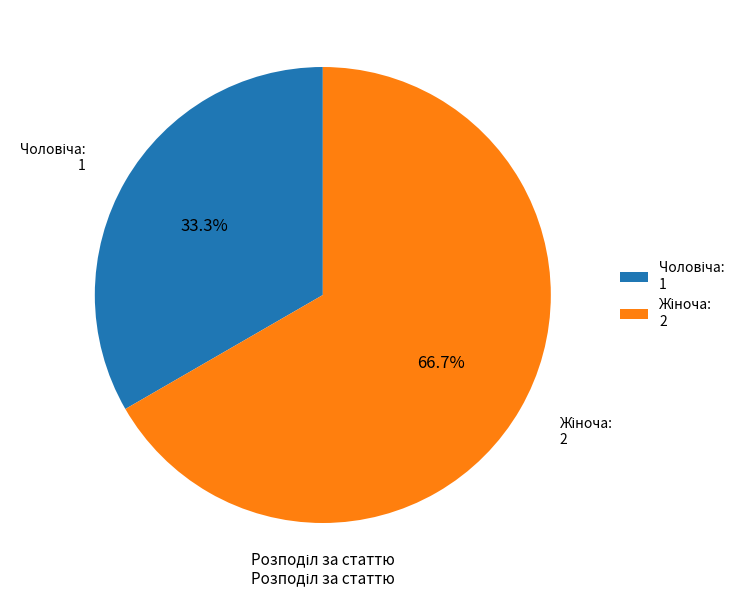

Is there a majority slice in this chart?

Yes